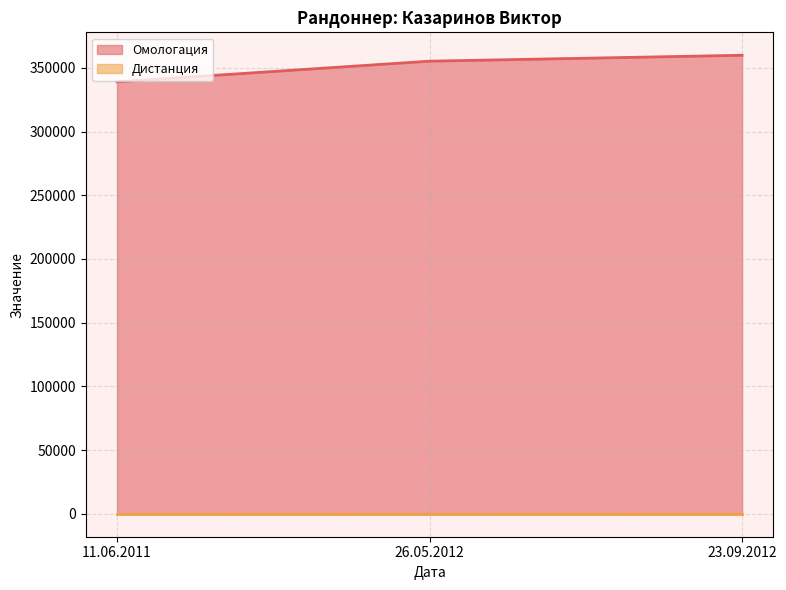

Where does the data first go above 355199?

23.09.2012